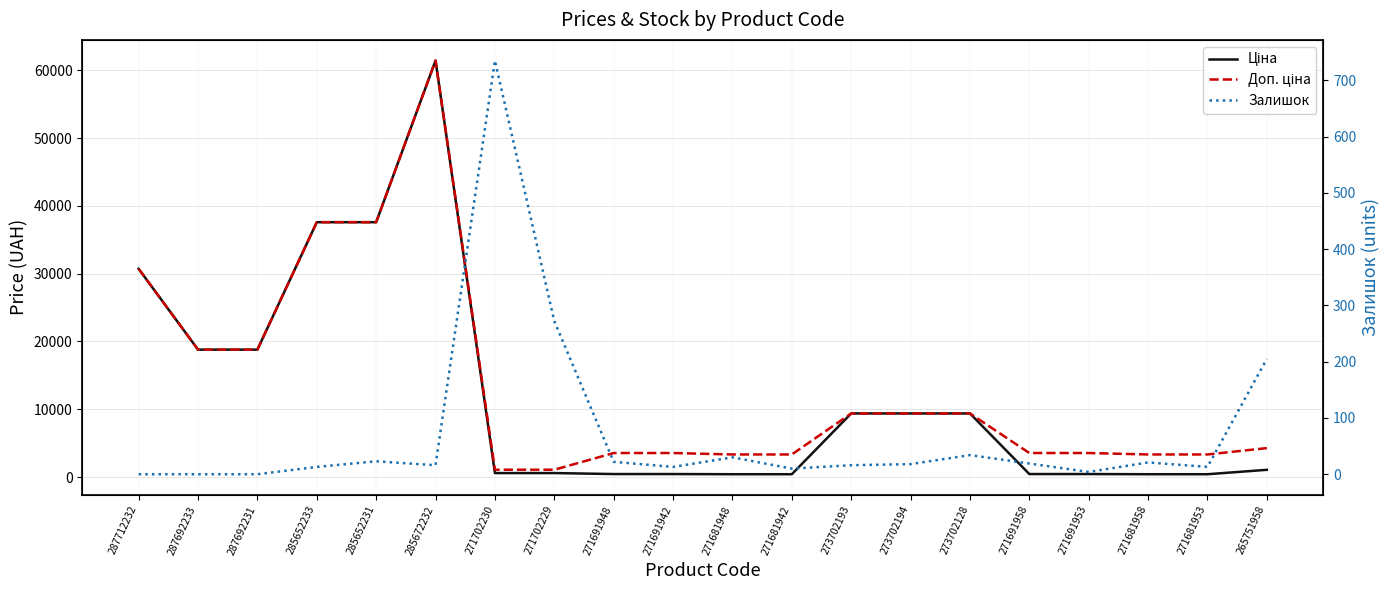

Reading left to right, transcribe all the data shown in this chart.

Ціна: 287712232=30717.1	287692233=18796.8	287692231=18796.8	285652233=37593.6	285652231=37593.6	285672232=61434.3	271702230=589.9	271702229=589.9	271691948=443.1	271691942=443.1	271681948=416.6	271681942=416.6	273702193=9384.0	273702194=9384.0	273702128=9384.0	271691958=443.1	271691953=443.1	271681958=416.6	271681953=416.6	265751958=1067.3
Доп. ціна: 287712232=30717.1	287692233=18796.8	287692231=18796.8	285652233=37593.6	285652231=37593.6	285672232=61434.3	271702230=1081.7	271702229=1081.7	271691948=3545.0	271691942=3545.0	271681948=3332.5	271681942=3332.5	273702193=9384.0	273702194=9384.0	273702128=9384.0	271691958=3545.0	271691953=3545.0	271681958=3332.5	271681953=3332.5	265751958=4269.4
Залишок: 287712232=0.0	287692233=0.0	287692231=0.0	285652233=13.0	285652231=23.0	285672232=16.0	271702230=735.0	271702229=272.0	271691948=22.0	271691942=13.0	271681948=30.0	271681942=10.0	273702193=16.0	273702194=18.0	273702128=34.0	271691958=19.0	271691953=4.0	271681958=21.0	271681953=13.0	265751958=205.0